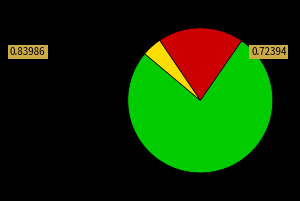

Is there a majority slice in this chart?

Yes